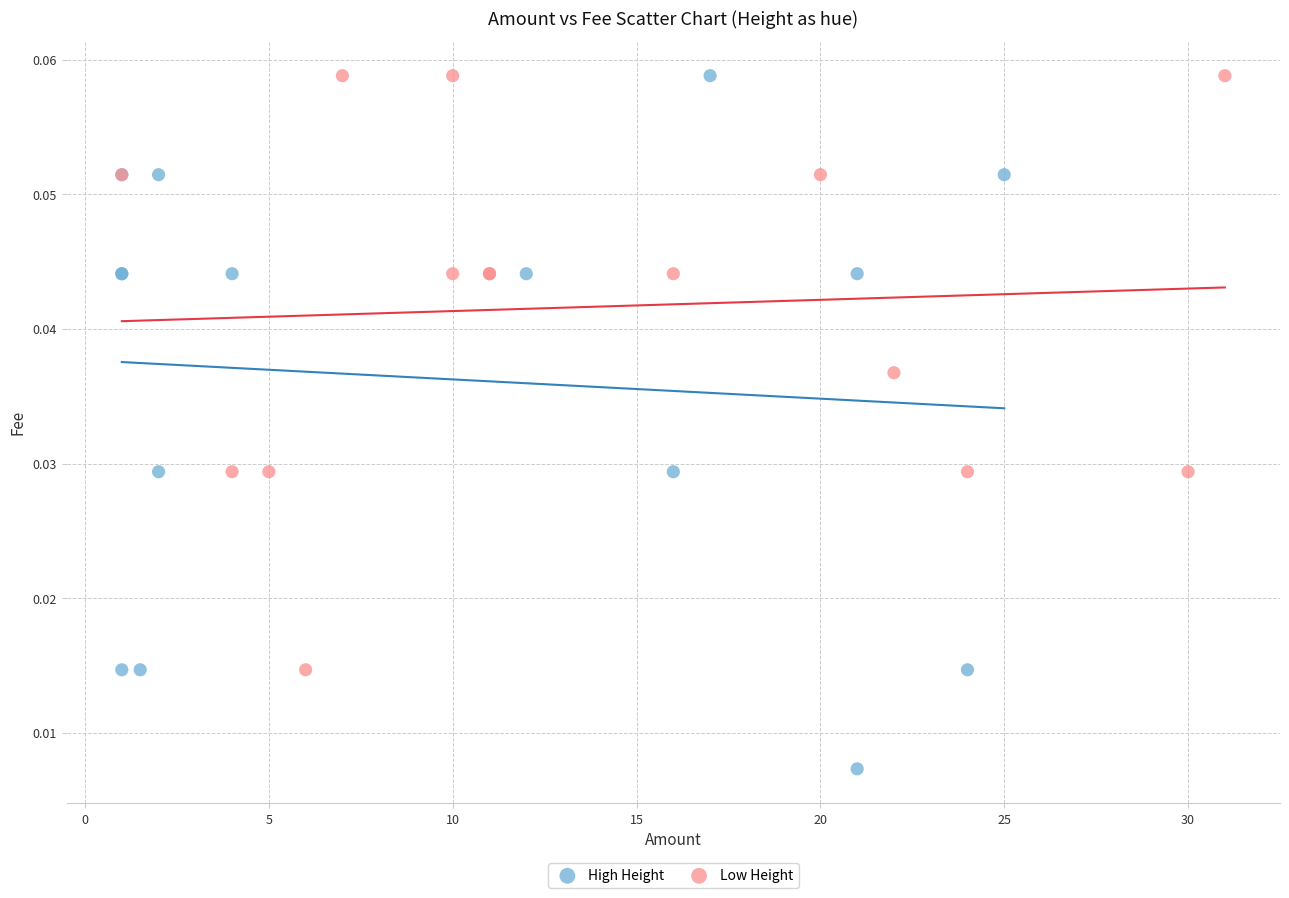

Which series has the widest spread of Y values?

High Height